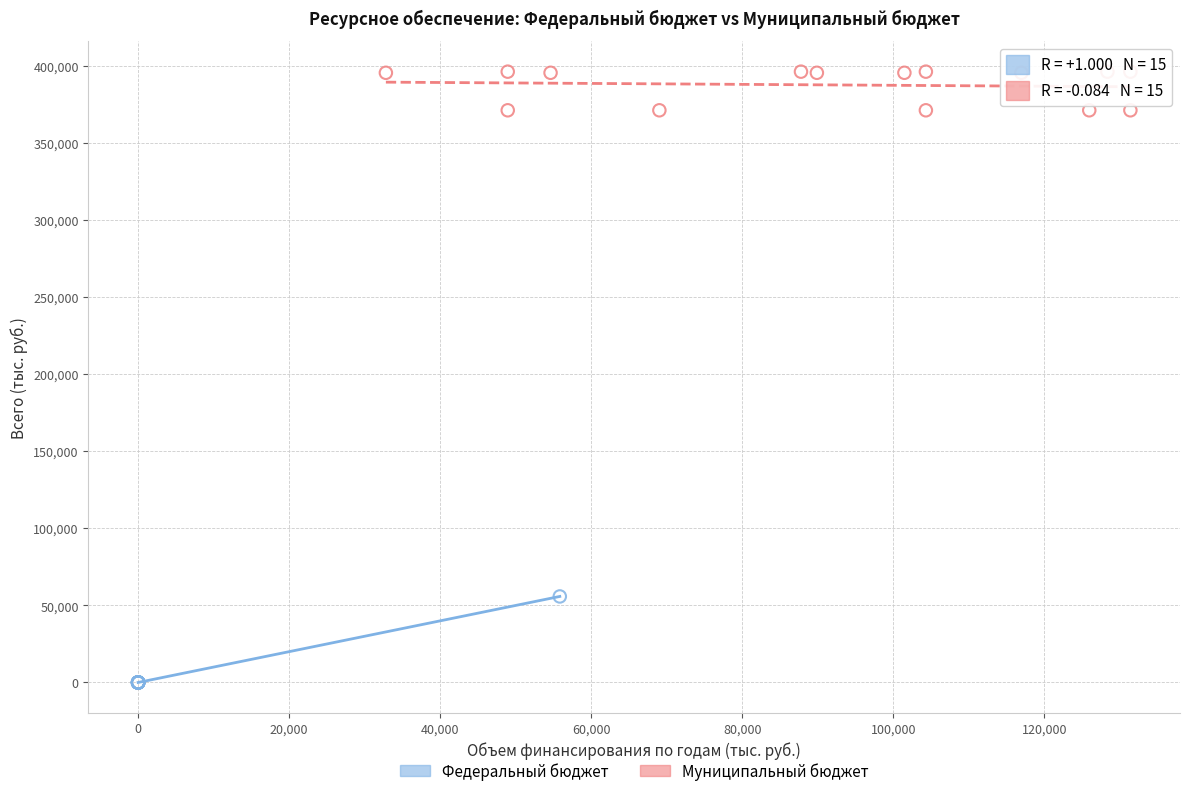

Which series has the largest Y range (max minus min)?

Федеральный бюджет